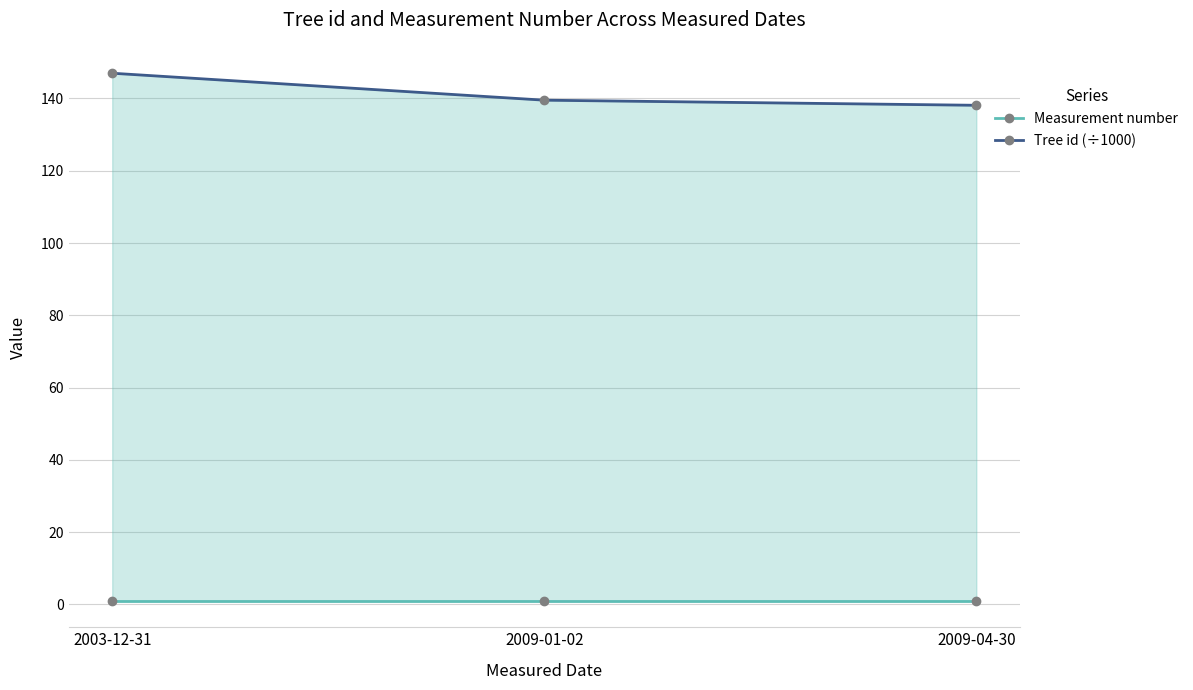

What are all the series names shown in the legend?

Measurement number, Tree id (÷1000)